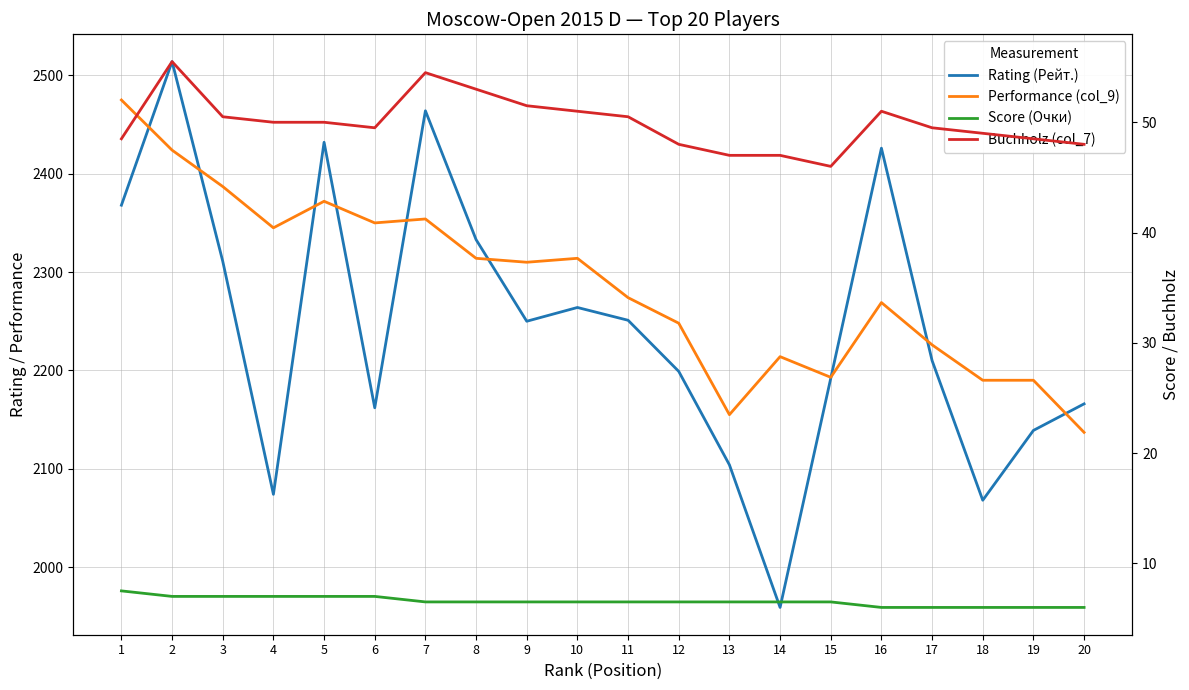

What is the difference between the maximum and minimum values in the Buchholz (col_7) series?

9.5